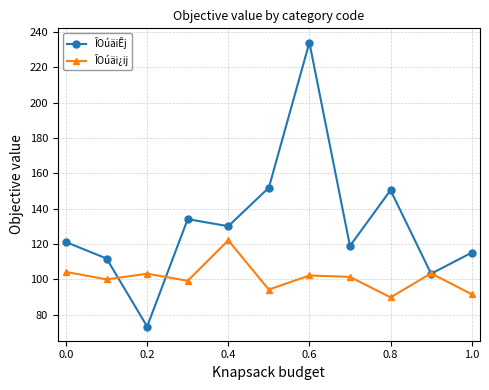

Which series has the widest spread of values?

ÎOúäiÊj